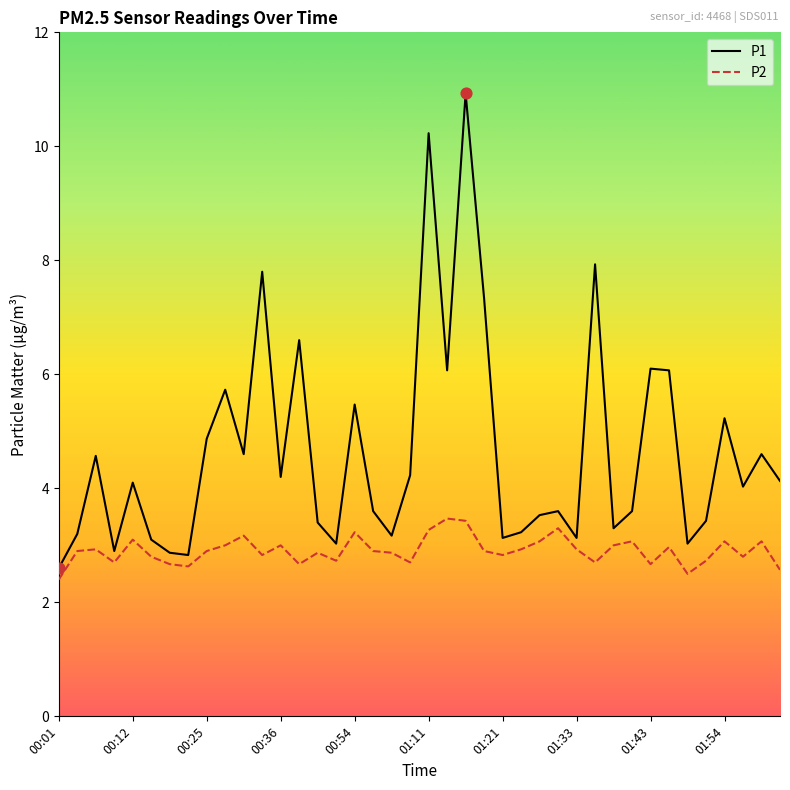

At how many categories does at least one series exceed 10?

2